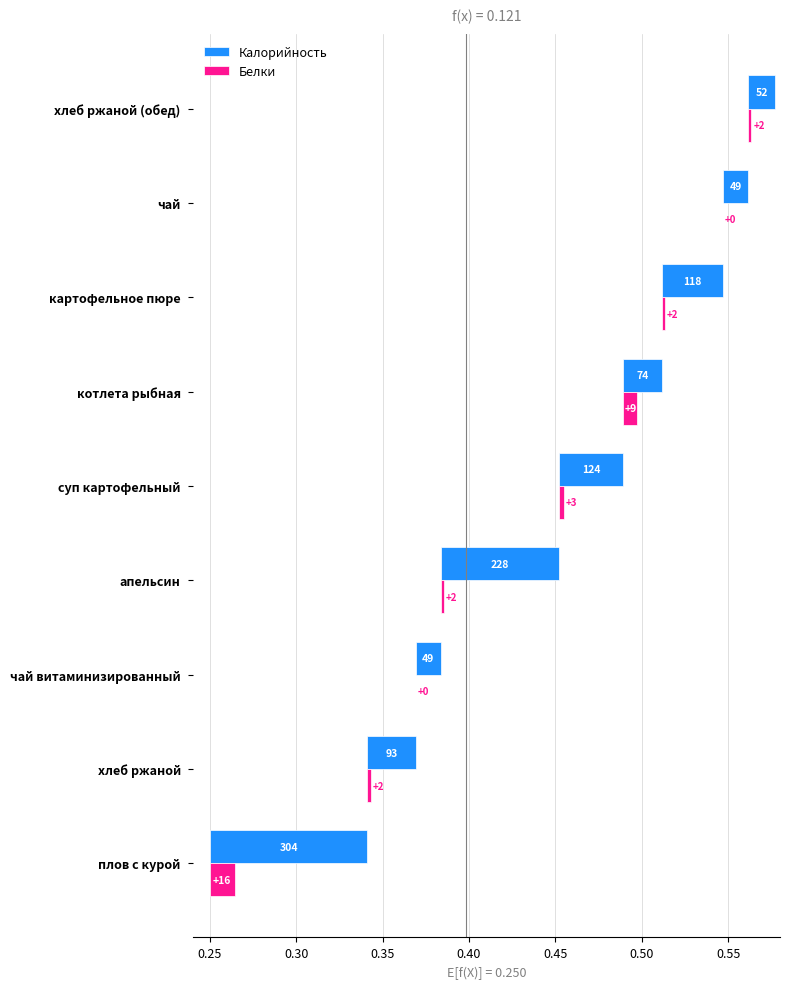

How many bars are there in each group?

2